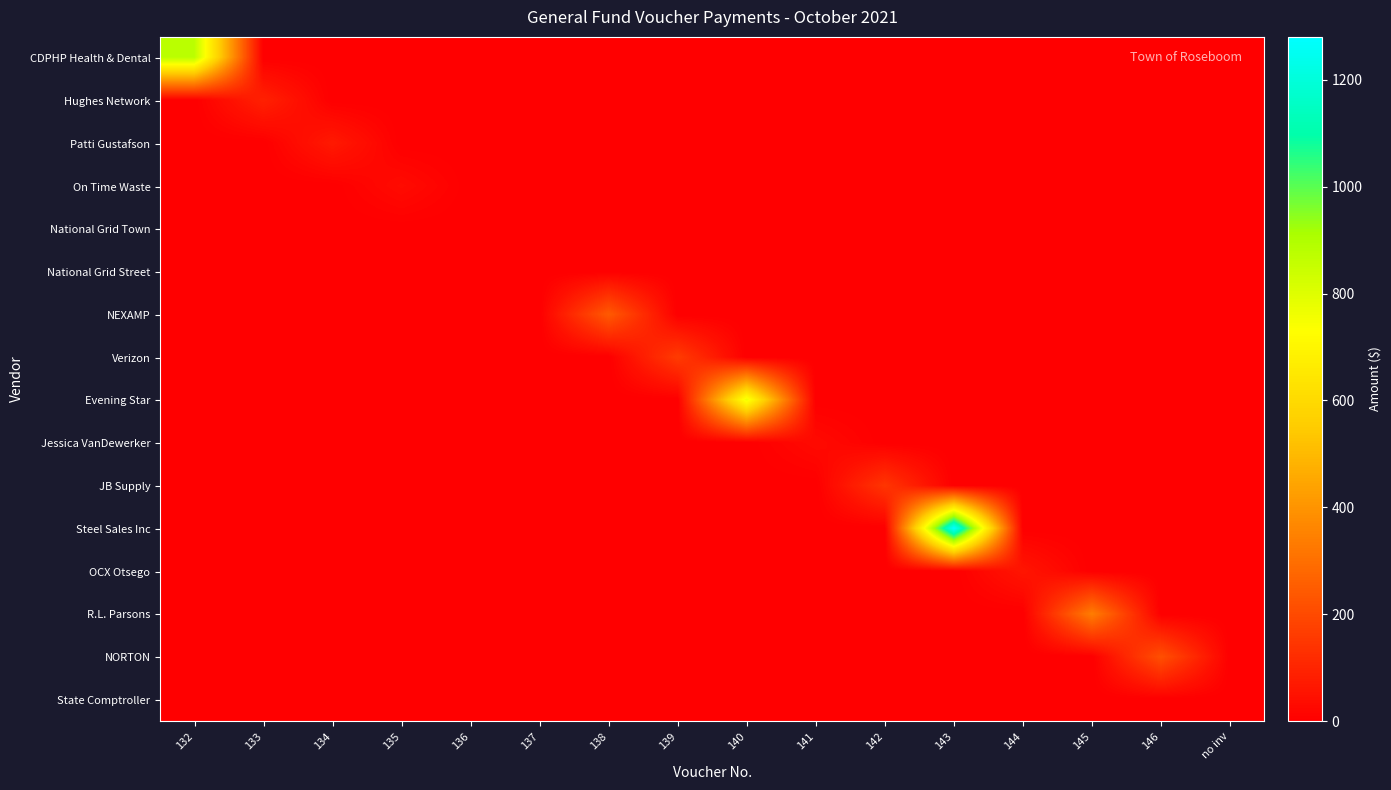

What is the total value across all series at 143?

1280.0